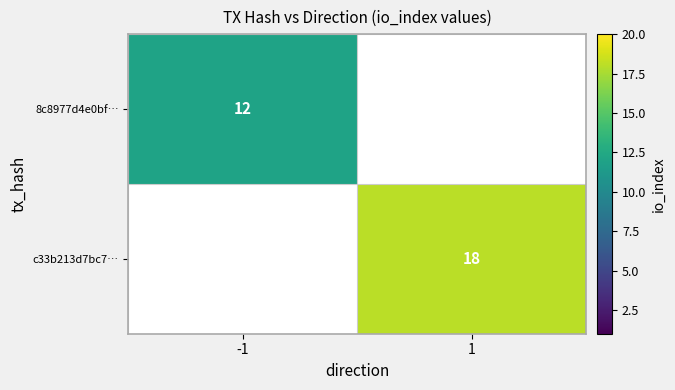

How many categories are shown in the chart?

2